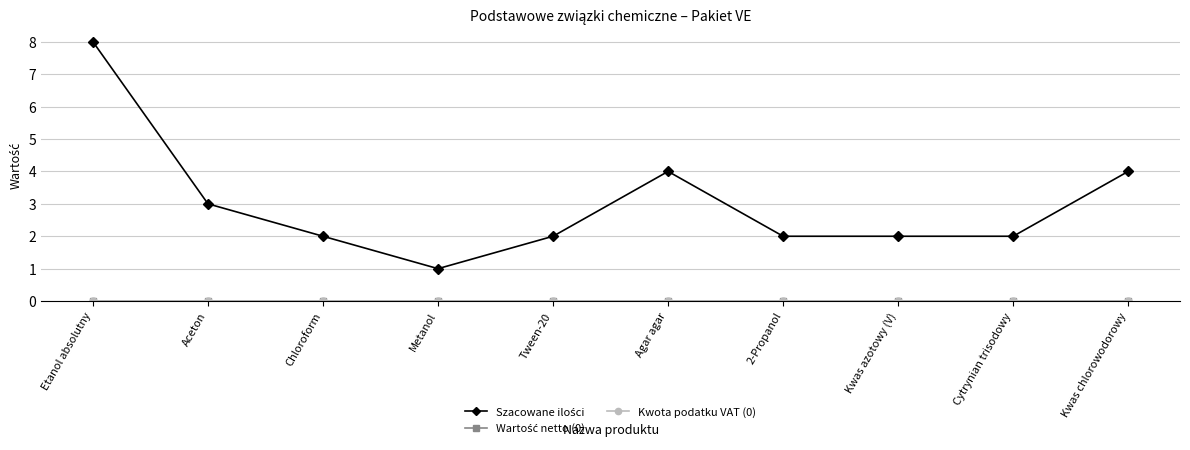

Reading left to right, what are all the values shown in this chart?

Szacowane ilości: Etanol absolutny=8	Aceton=3	Chloroform=2	Metanol=1	Tween-20=2	Agar agar=4	2-Propanol=2	Kwas azotowy (V)=2	Cytrynian trisodowy=2	Kwas chlorowodorowy=4
Wartość netto (0): Etanol absolutny=0	Aceton=0	Chloroform=0	Metanol=0	Tween-20=0	Agar agar=0	2-Propanol=0	Kwas azotowy (V)=0	Cytrynian trisodowy=0	Kwas chlorowodorowy=0
Kwota podatku VAT (0): Etanol absolutny=0	Aceton=0	Chloroform=0	Metanol=0	Tween-20=0	Agar agar=0	2-Propanol=0	Kwas azotowy (V)=0	Cytrynian trisodowy=0	Kwas chlorowodorowy=0